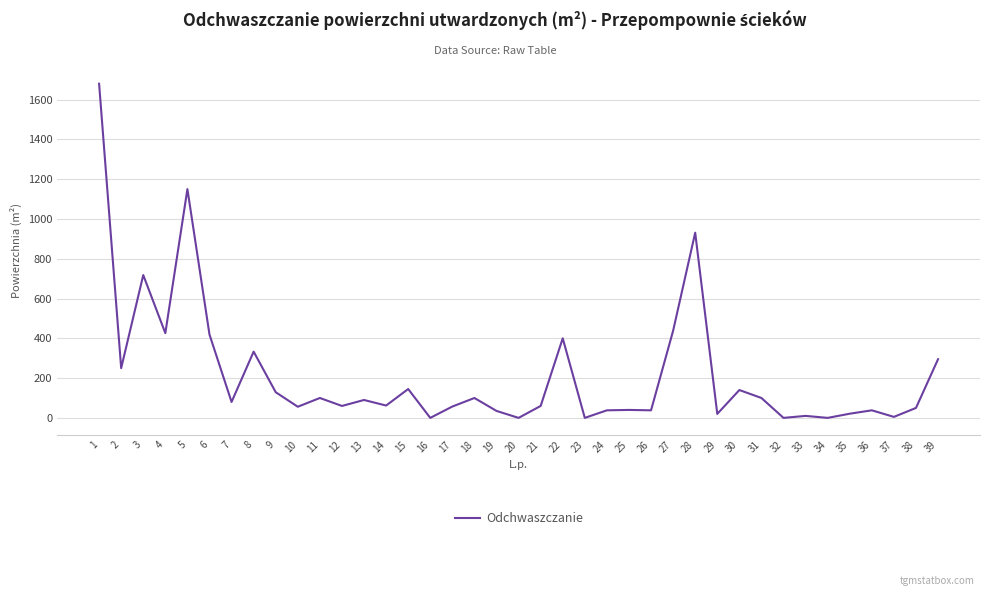

Which has a higher value, 16 or 1?

1